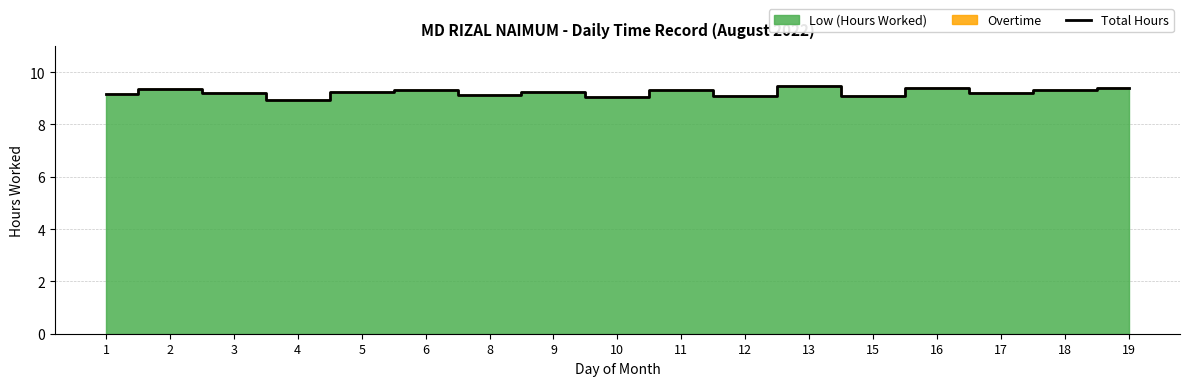

At which label does the data first exceed 9?

1